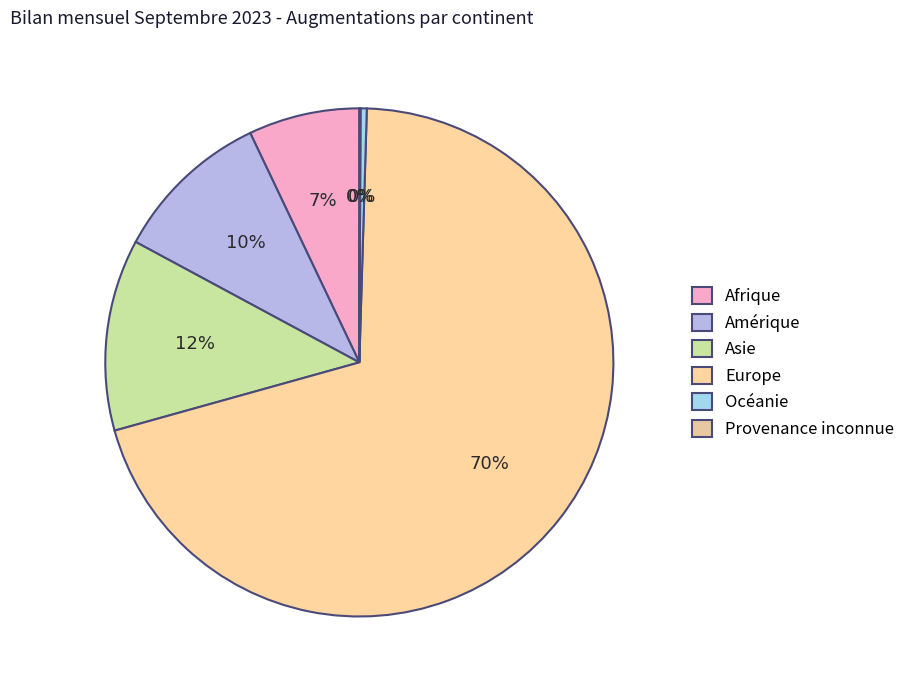

To the nearest percent, what percentage of the pie is Asie?

12%